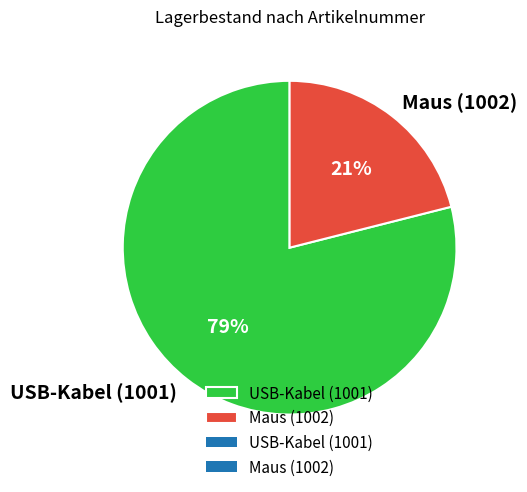

Rank the categories by value from highest to lowest.

USB-Kabel (1001), Maus (1002)